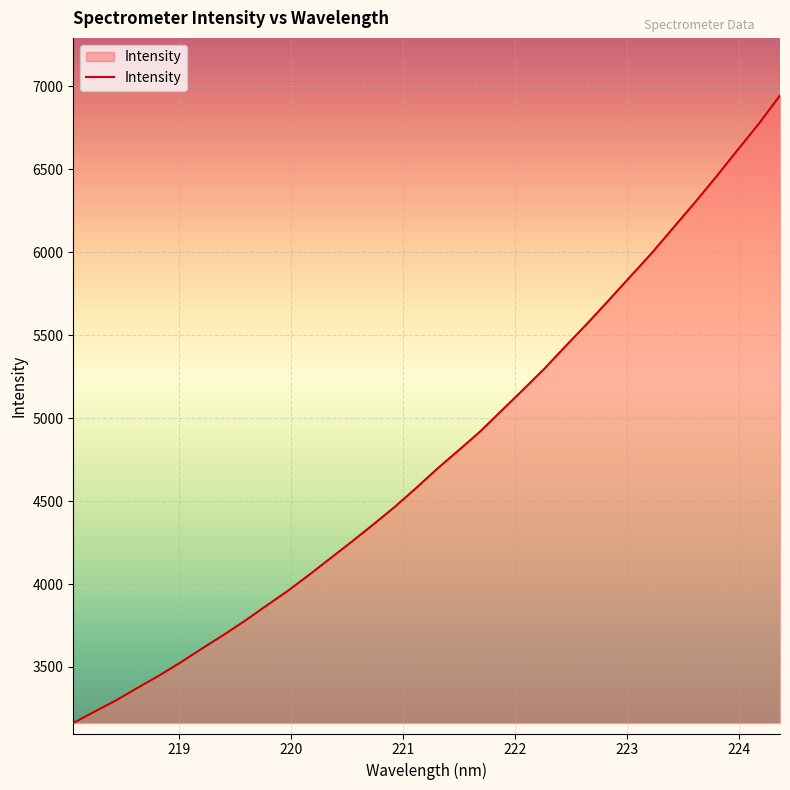

What is the minimum value shown in the chart?

3162.2